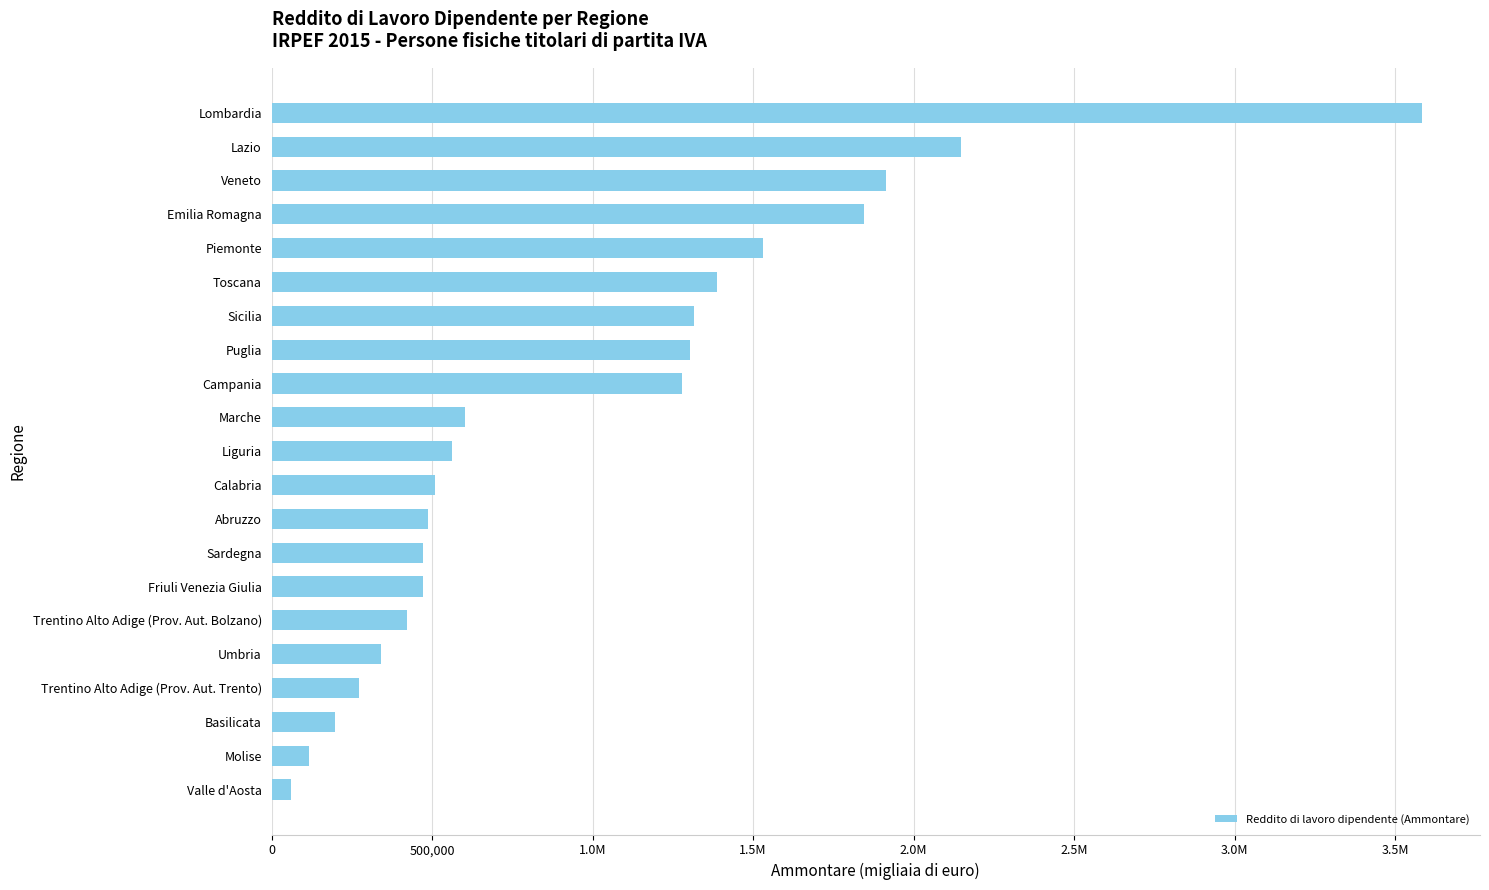

Does the chart contain stacked bars?

No